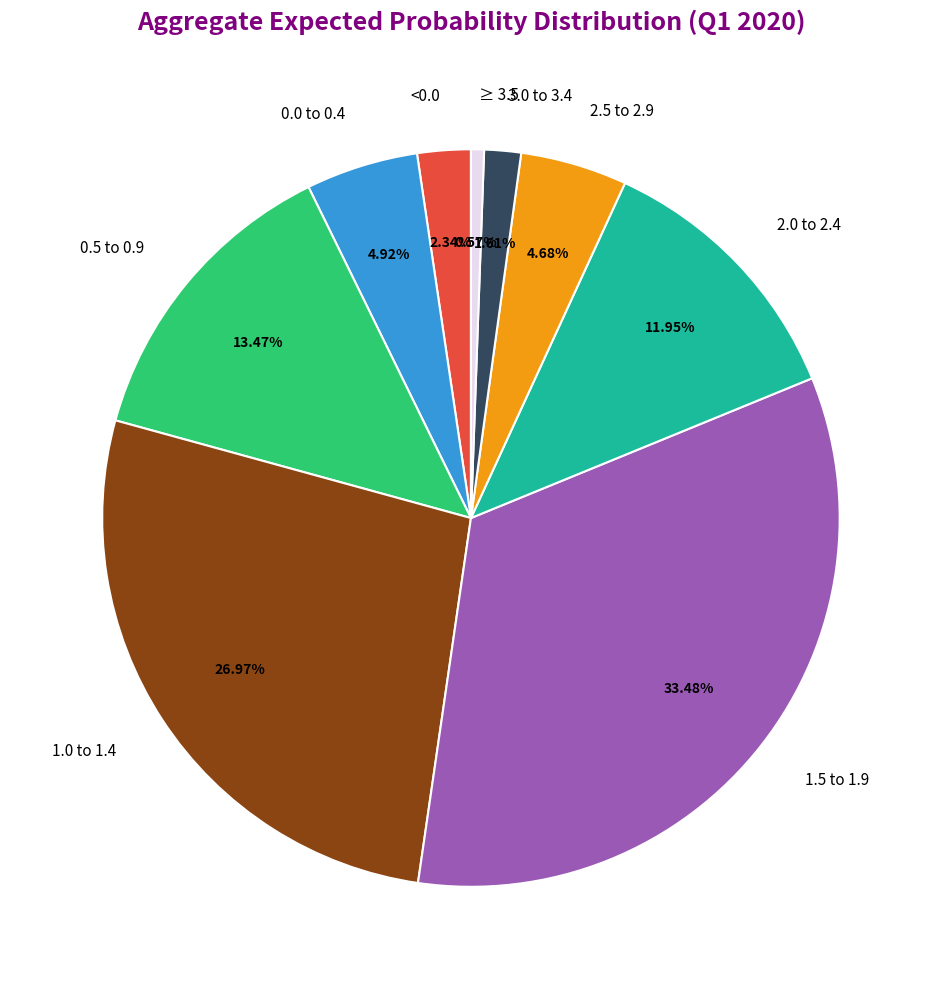

The 0.5 to 0.9 slice represents 13% of the pie. True or false?

True